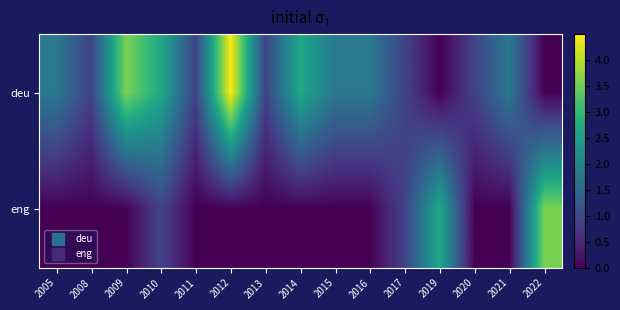

Which series changed the most between 2011 and 2014?

deu